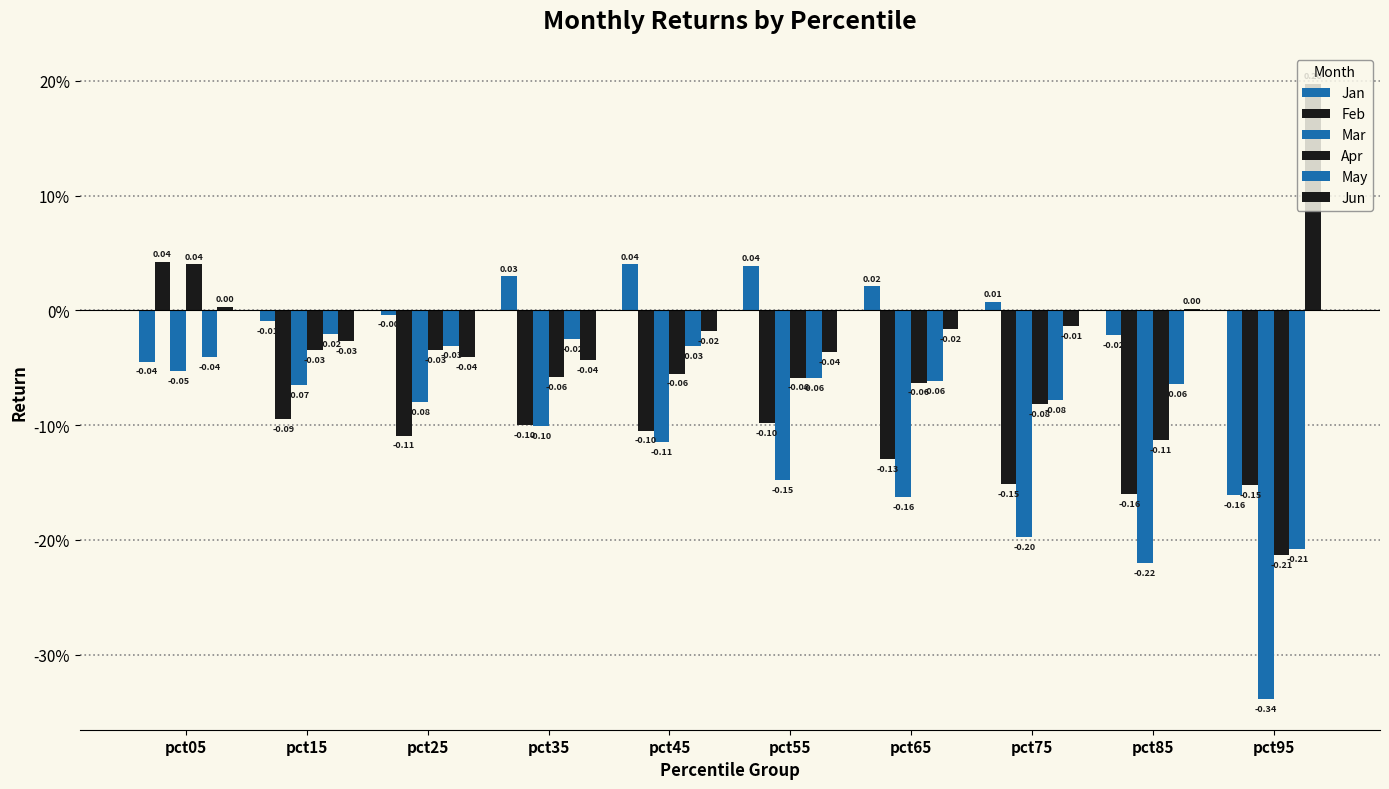

Which category has the lowest value in the Jan series?

pct95